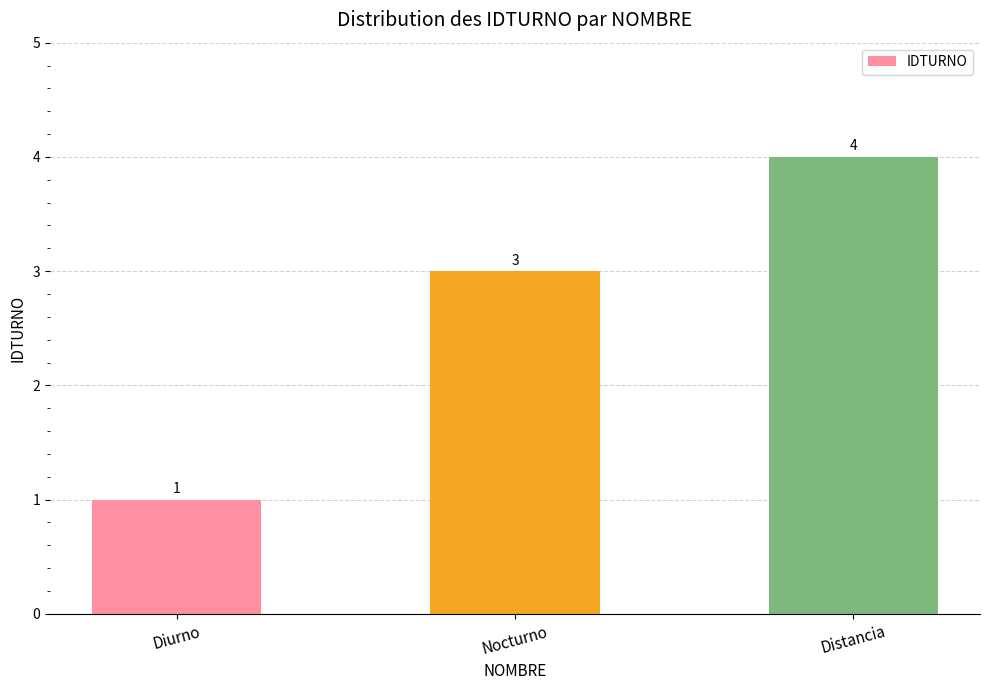

What is the label of the 3rd bar from the right?

Diurno